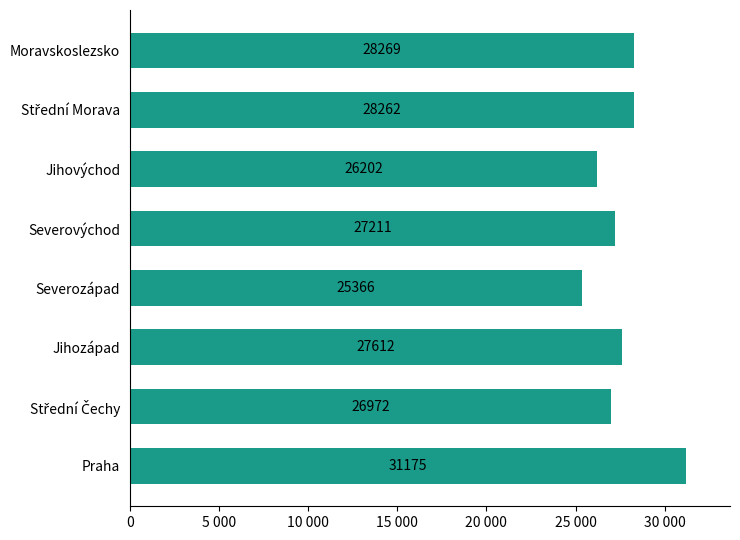

Are the bars horizontal?

Yes